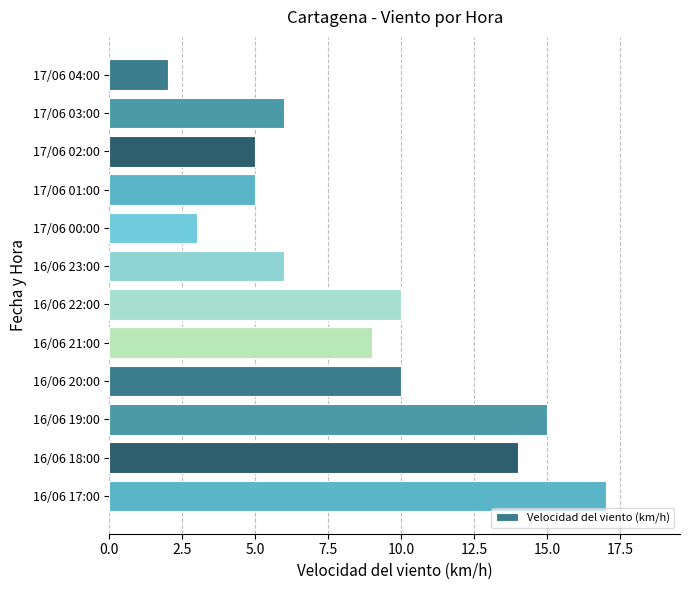

What is the value of the 11th bar from the top?

14